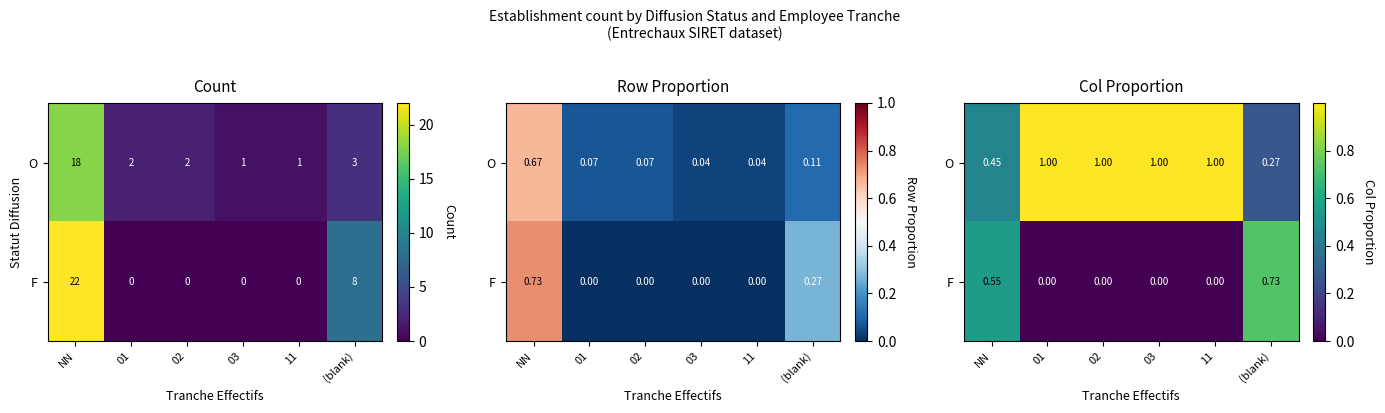

Rank the categories by O value from highest to lowest.

01, 02, 03, 11, NN, (blank)